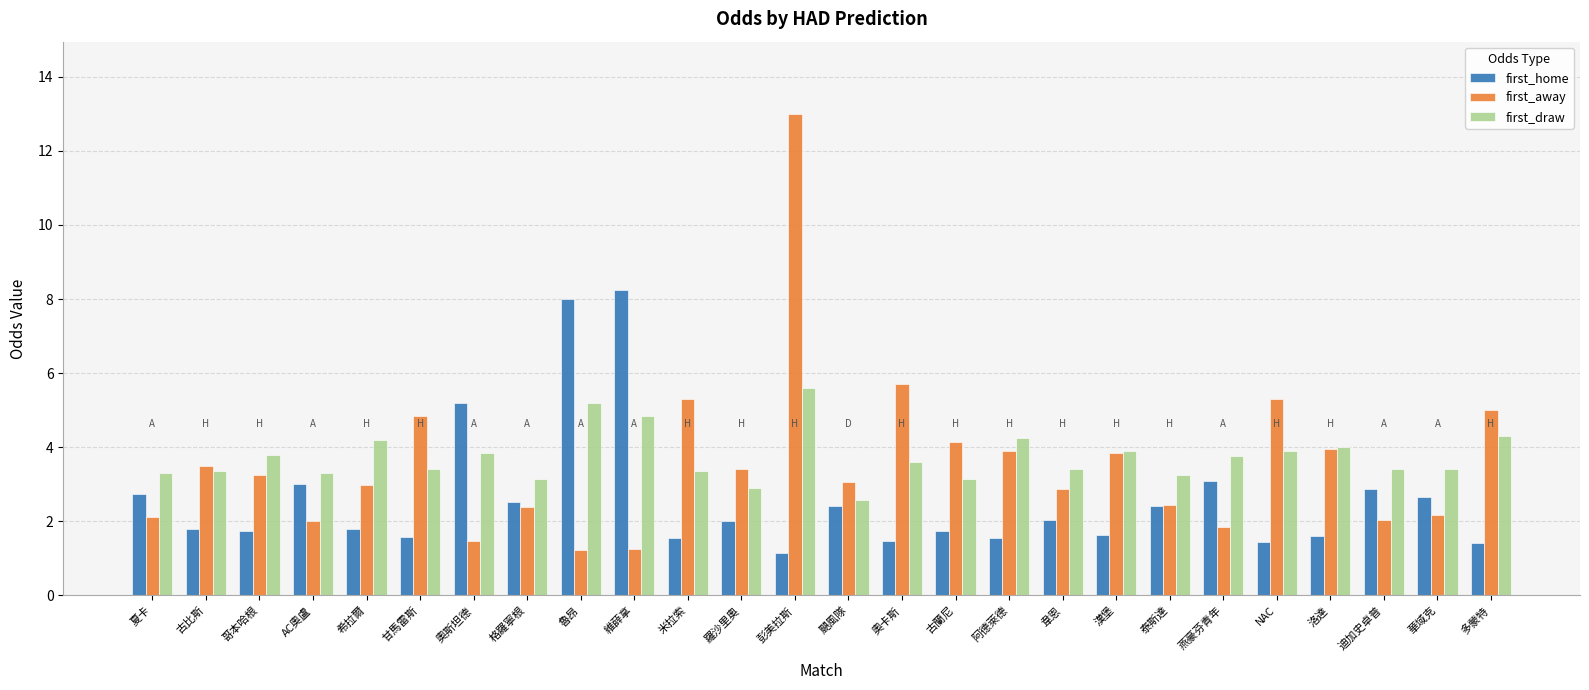

What is the label of the 19th bar from the left?

漢堡